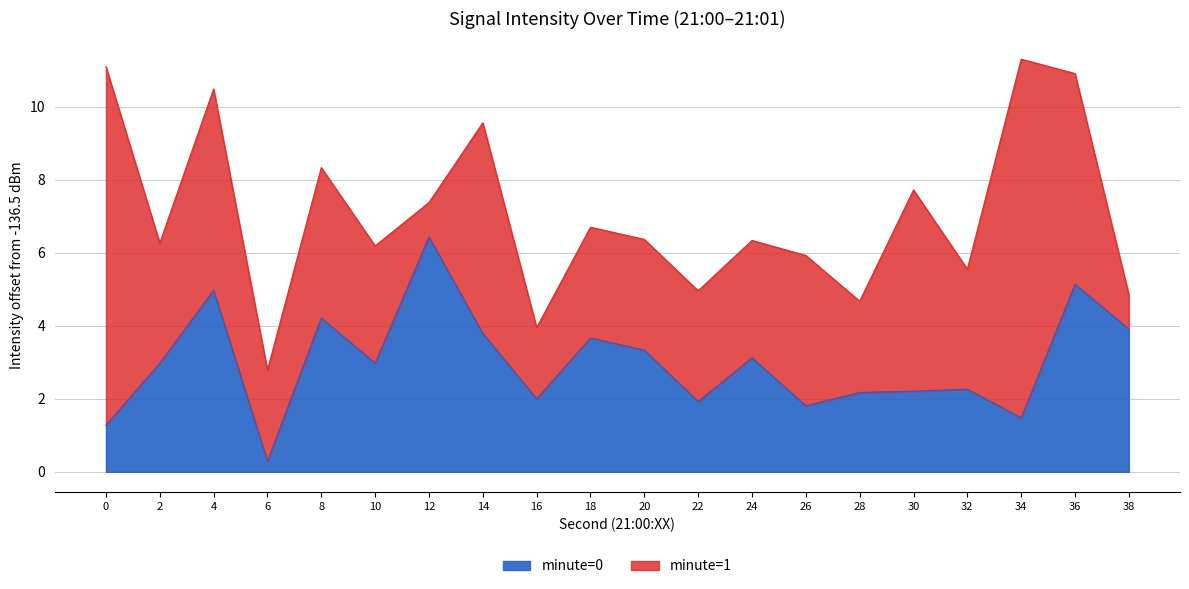

Does the chart have visible grid lines?

Yes